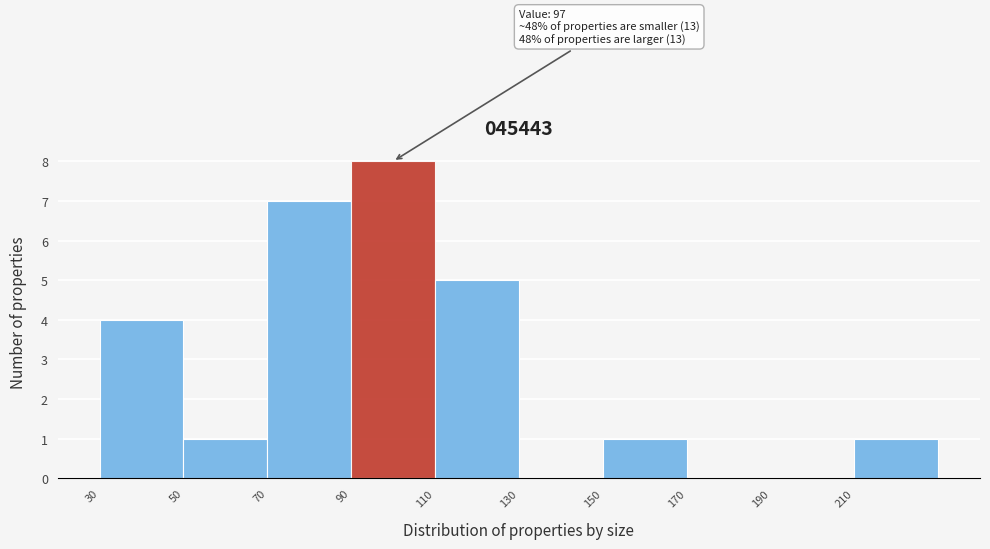

Which range on the x-axis has the tallest bar?

90 to 110